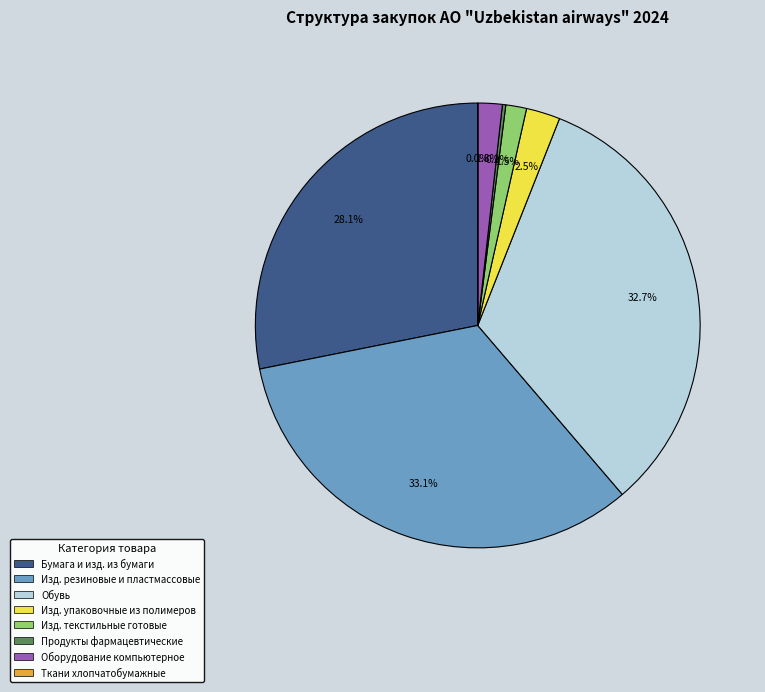

Is there any slice that represents more than half of the pie?

No